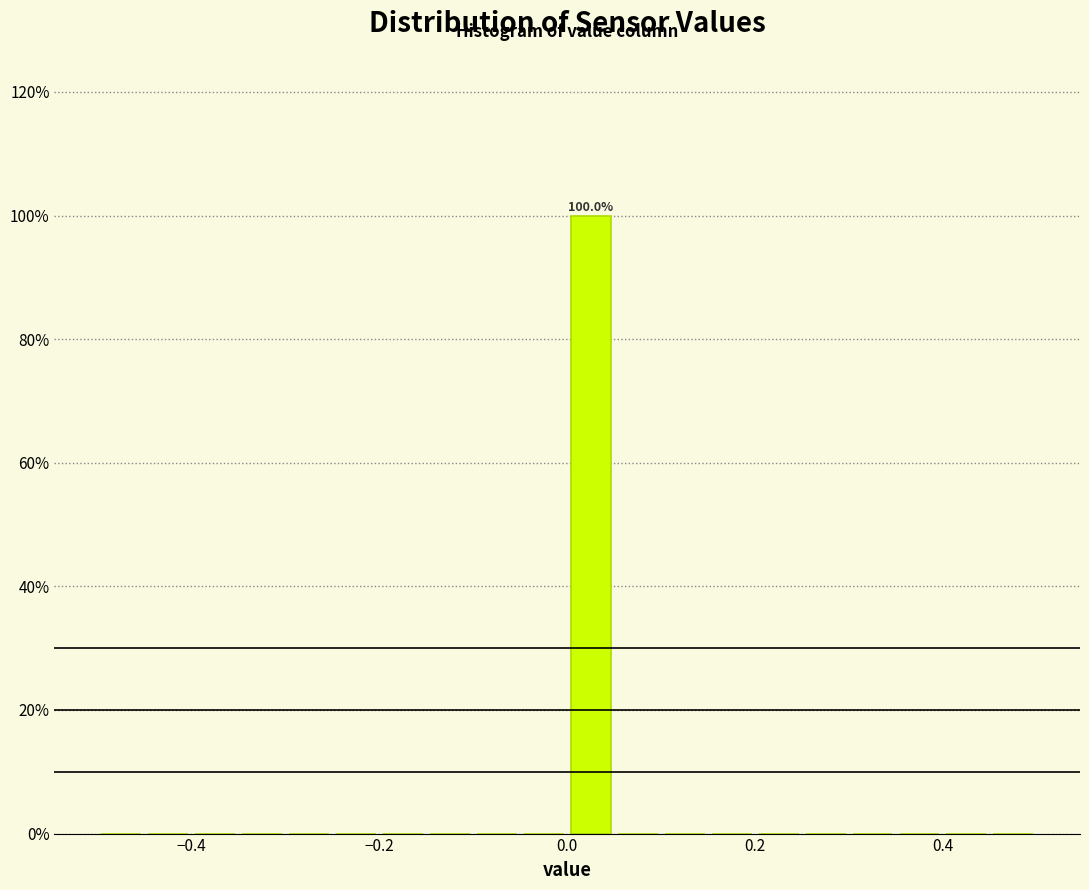

Read against the x-axis, roughly where is the centre of the tallest bar?

0.02